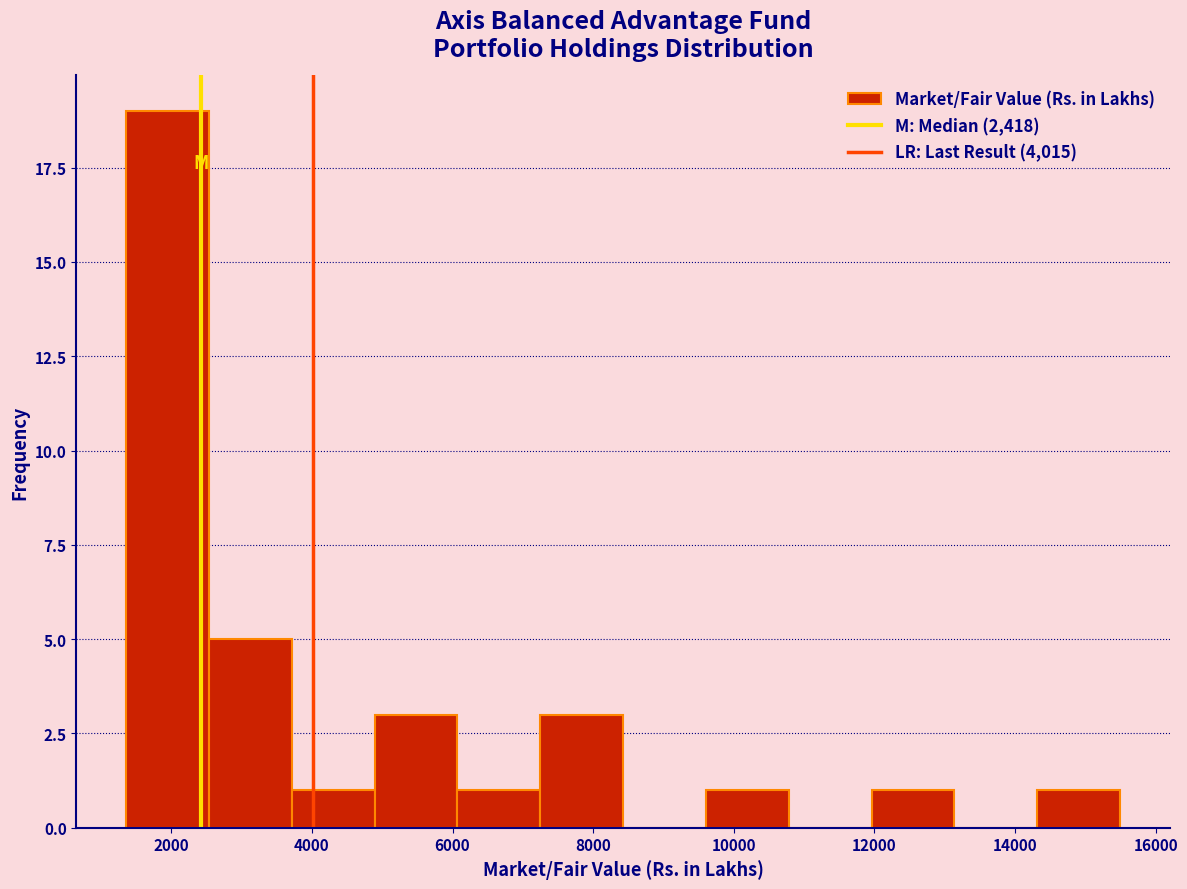

Over which range of the x-axis is the bar tallest?

1400 to 2600